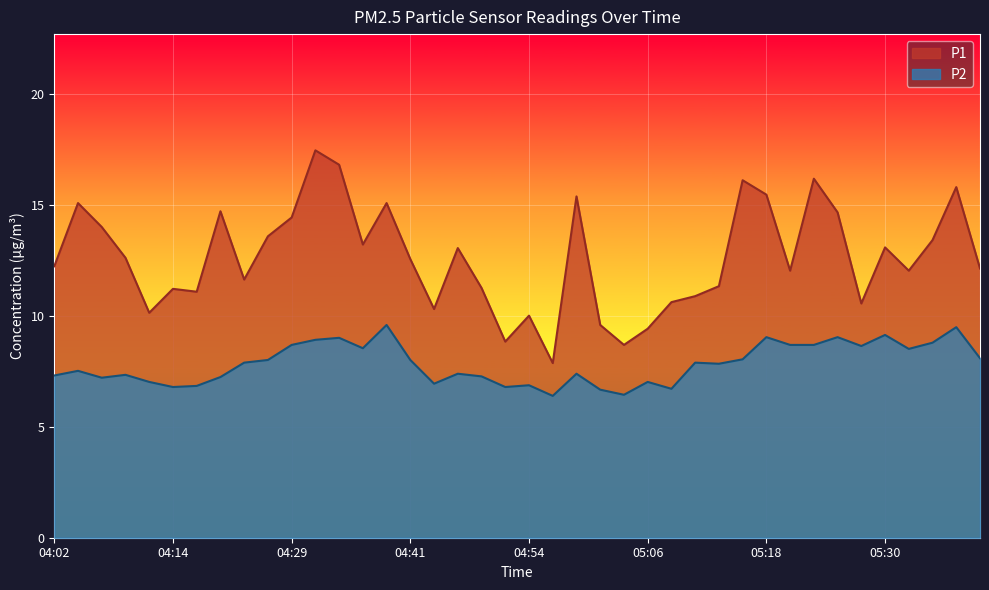

How many data points in P2 are less than 7?

9